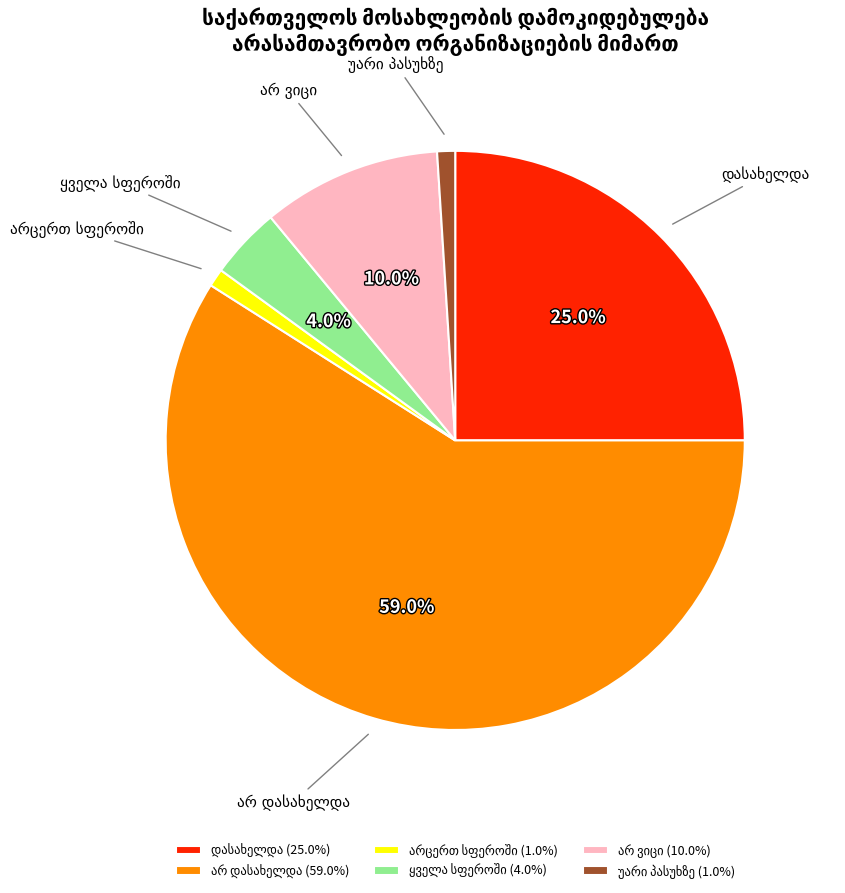

Does any single category account for the majority?

Yes